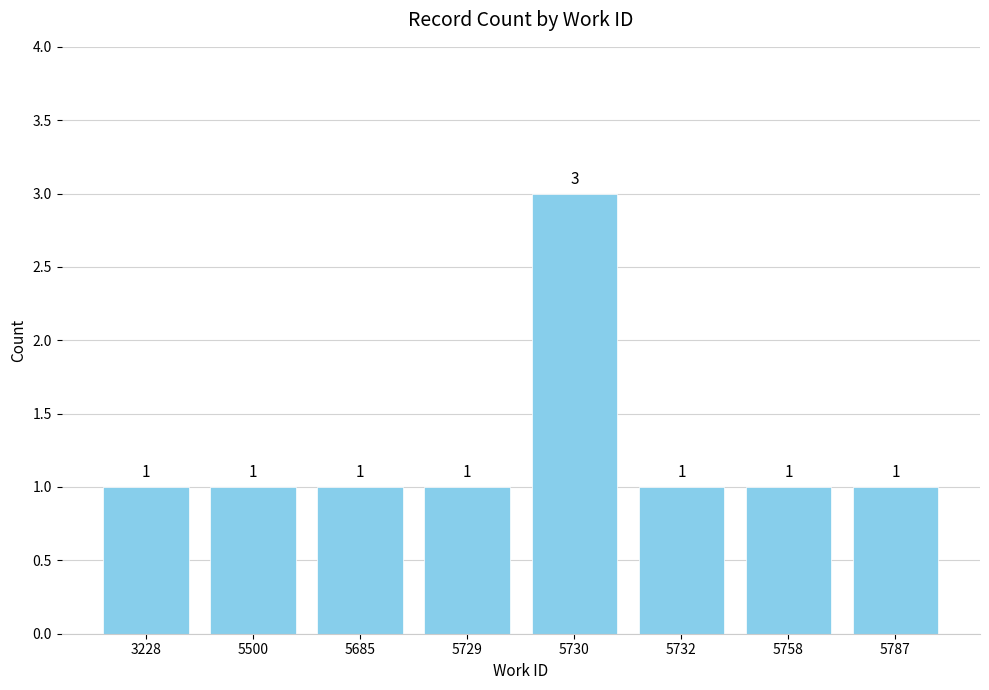

What is the sum of all values?

10